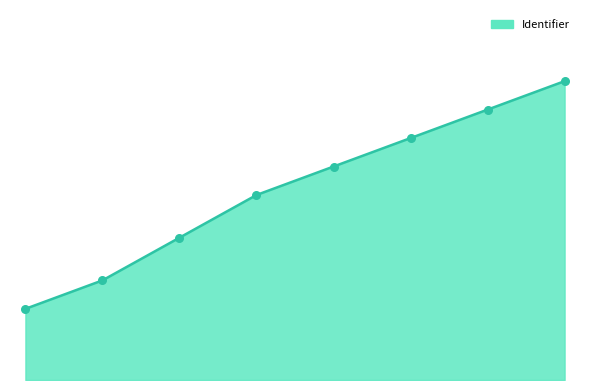

Is this an area chart (filled region under the line)?

Yes